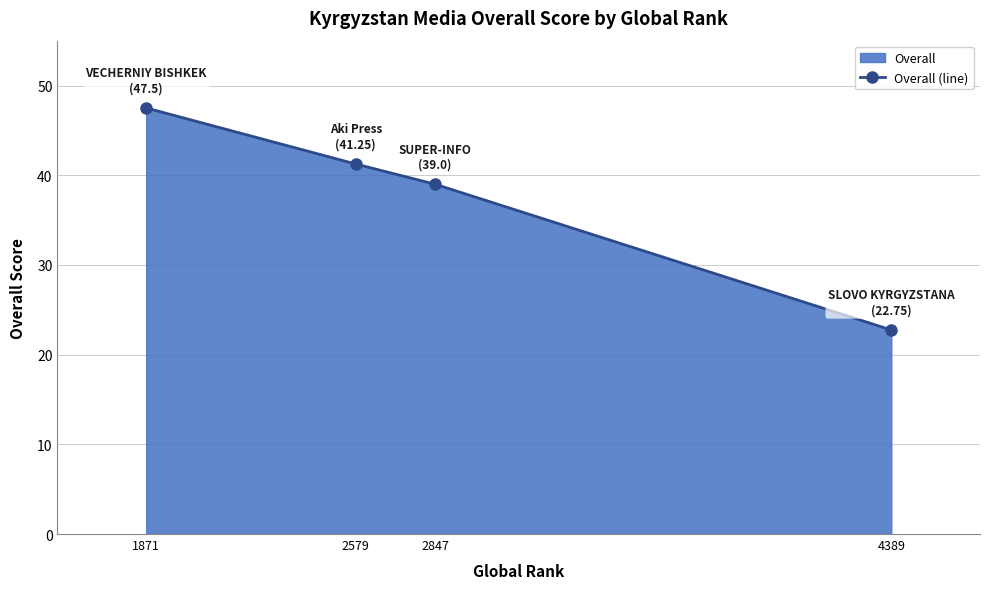

Does the chart have visible grid lines?

Yes